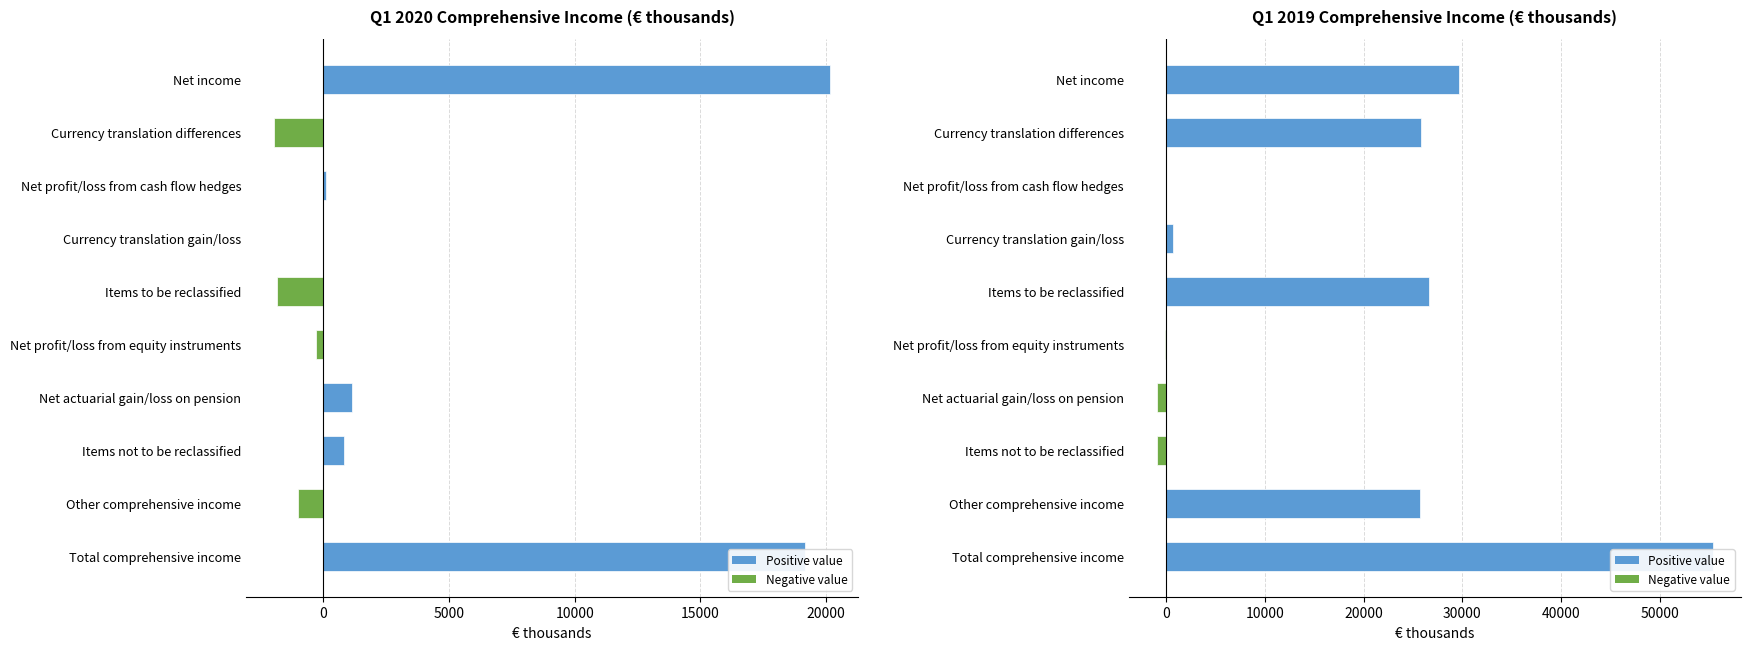

Reading left to right, what are all the values shown in this chart?

Q1 2020: Net income=20157	Currency translation differences=-1964	Net profit/loss from cash flow hedges=127	Currency translation gain/loss=0	Items to be reclassified=-1837	Net profit/loss from equity instruments=-286	Net actuarial gain/loss on pension=1124	Items not to be reclassified=838	Other comprehensive income=-999	Total comprehensive income=19158
Q1 2019: Net income=29670	Currency translation differences=25807	Net profit/loss from cash flow hedges=50	Currency translation gain/loss=747	Items to be reclassified=26604	Net profit/loss from equity instruments=-58	Net actuarial gain/loss on pension=-880	Items not to be reclassified=-938	Other comprehensive income=25666	Total comprehensive income=55336